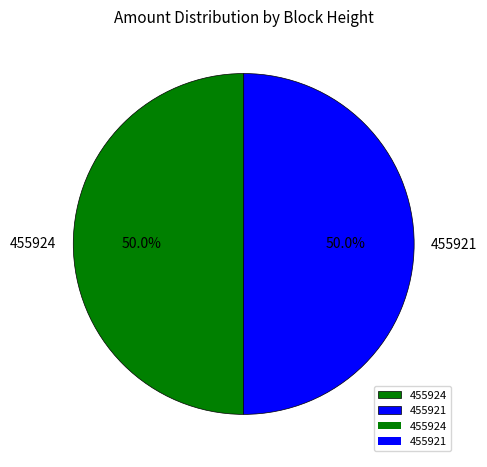

How many segments does this pie chart have?

2